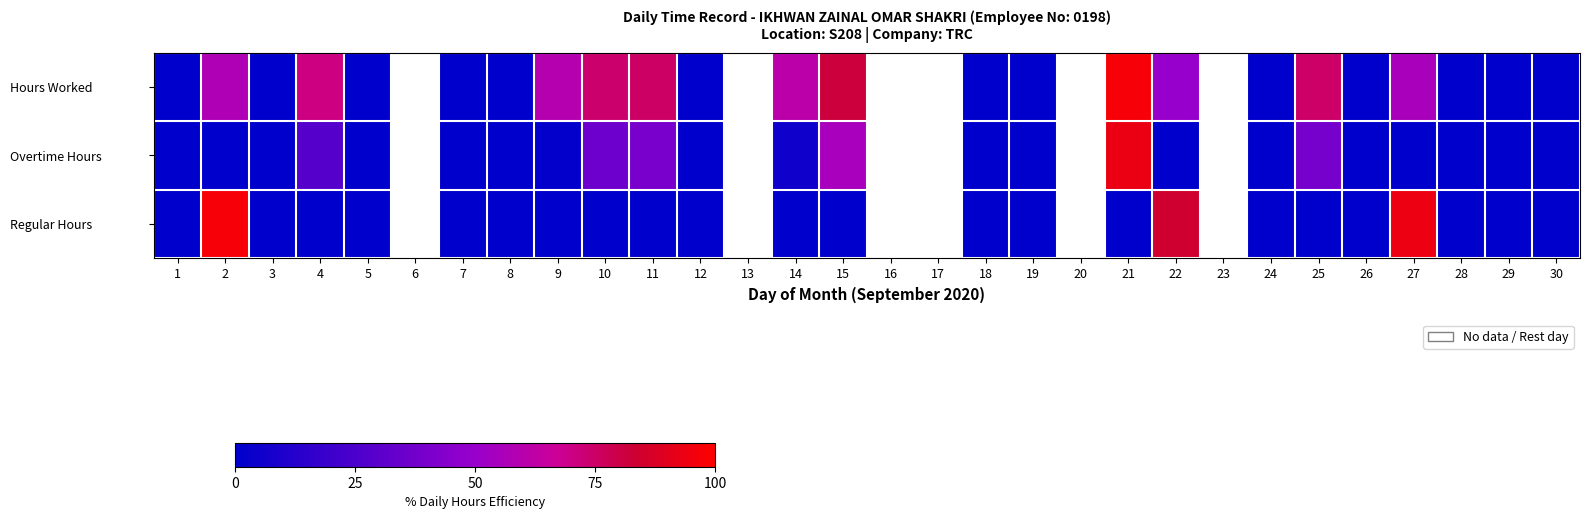

At how many categories does at least one series exceed 19?

11